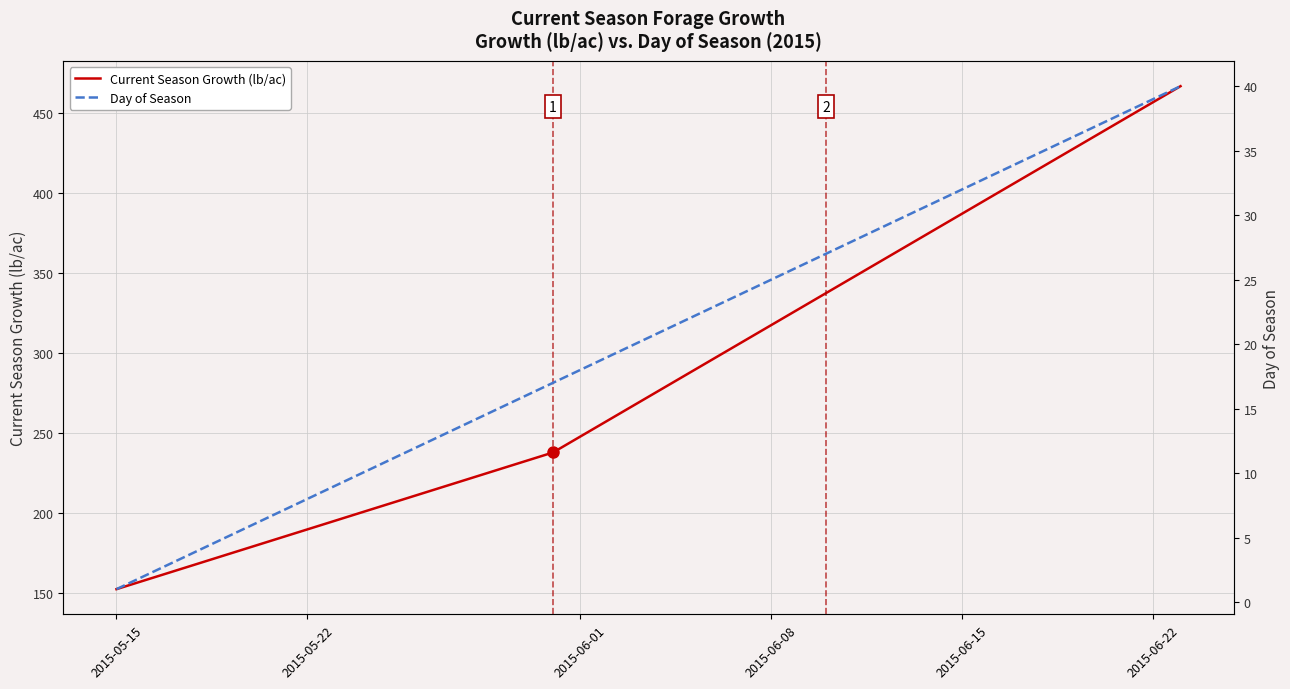

What are all the series names shown in the legend?

Current Season Growth (lb/ac), Day of Season